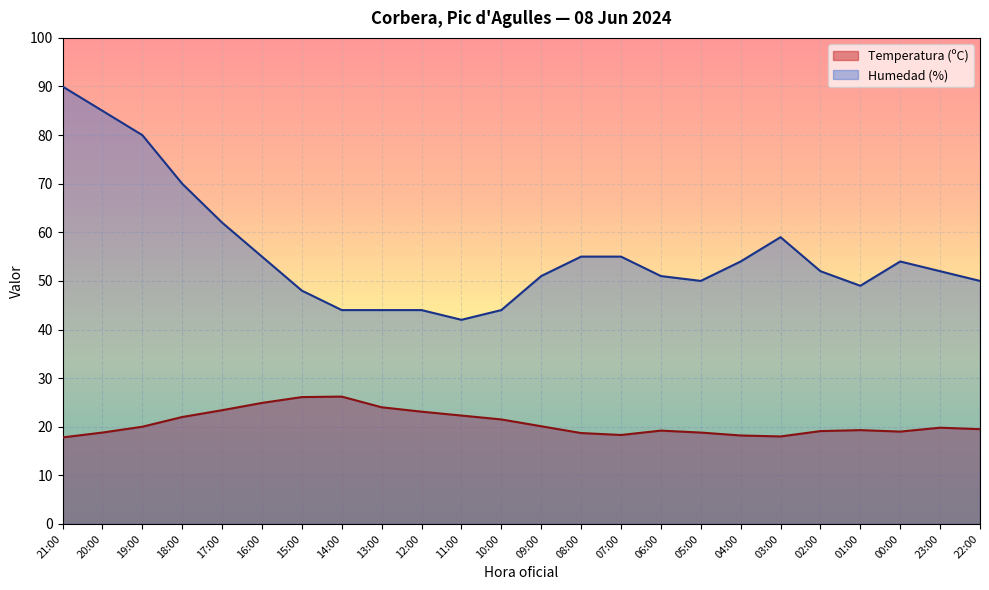

What is the label of the 23rd point from the left?

23:00